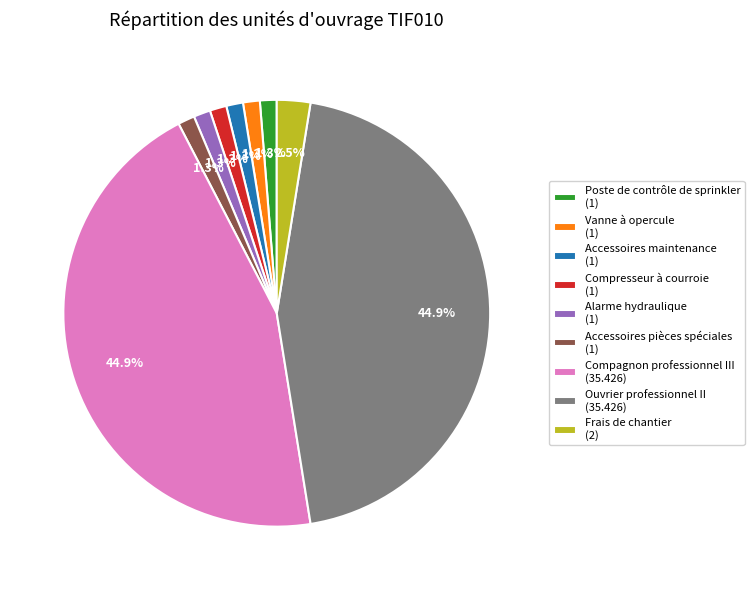

Do Frais de chantier (2) and Vanne à opercule (1) together represent more than half of the pie?

No